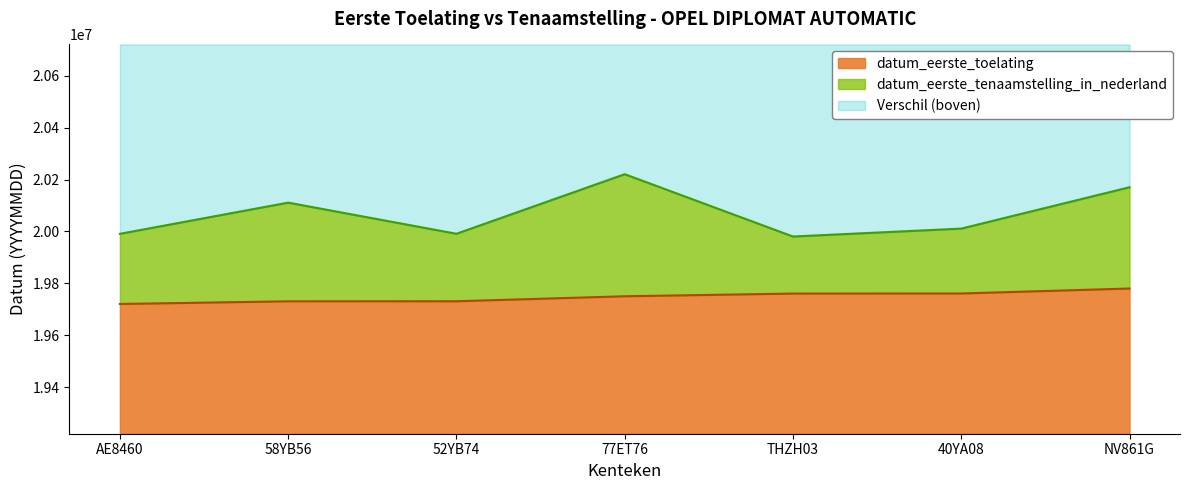

Does the chart display data point markers on the line(s)?

No